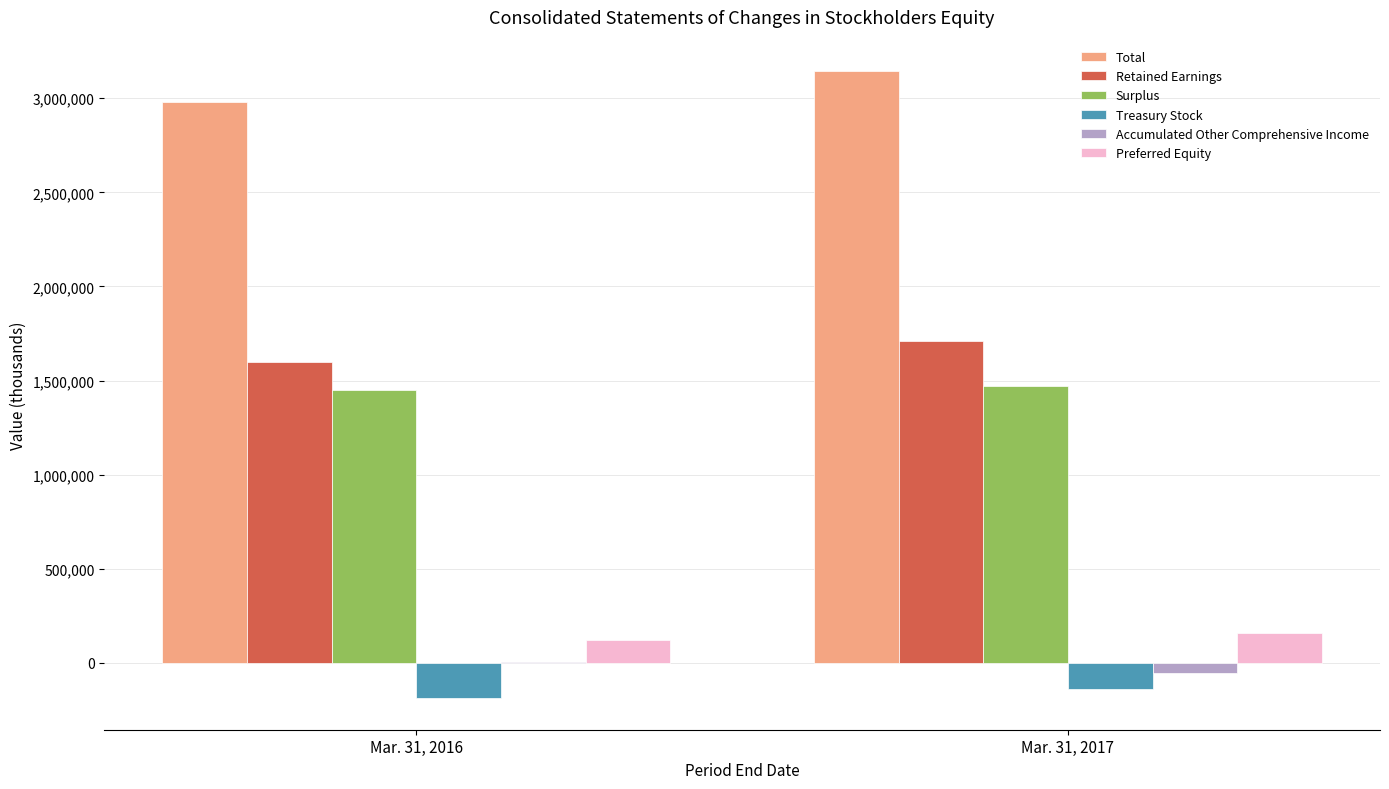

Which series has the largest total across all categories?

Total